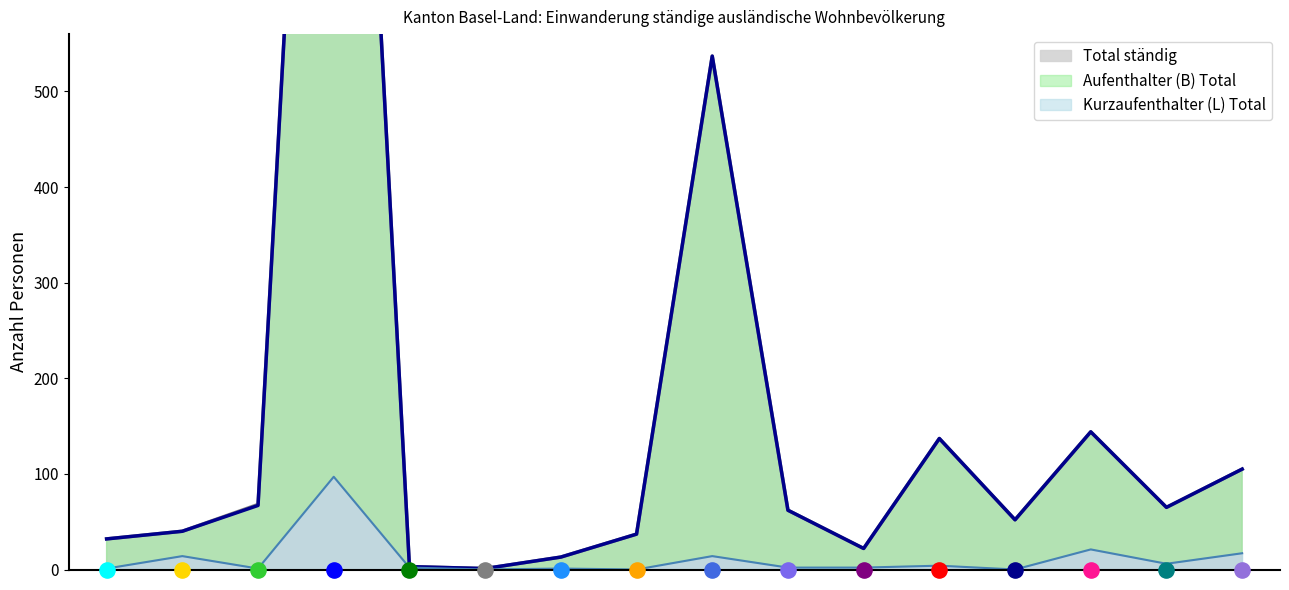

What is the total value across all series at Rumänien?

227